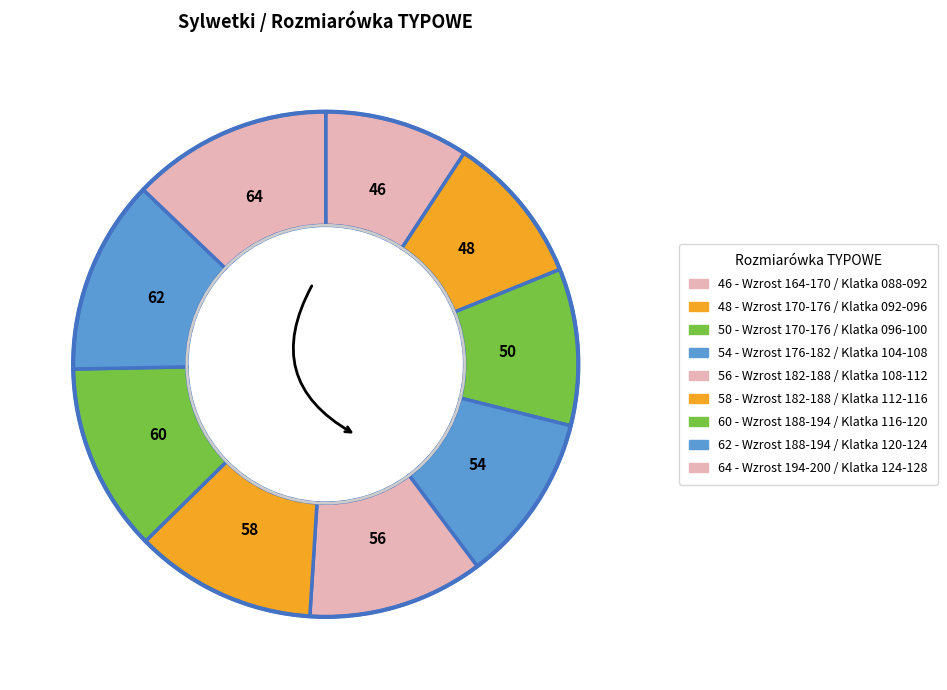

Does 50 represent more than half of the total?

No